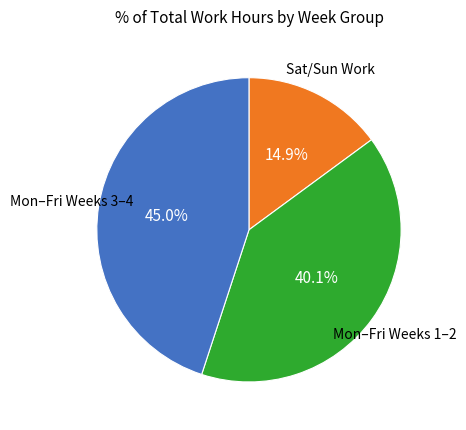

What is the largest slice in the pie chart?

Mon–Fri Weeks 3–4